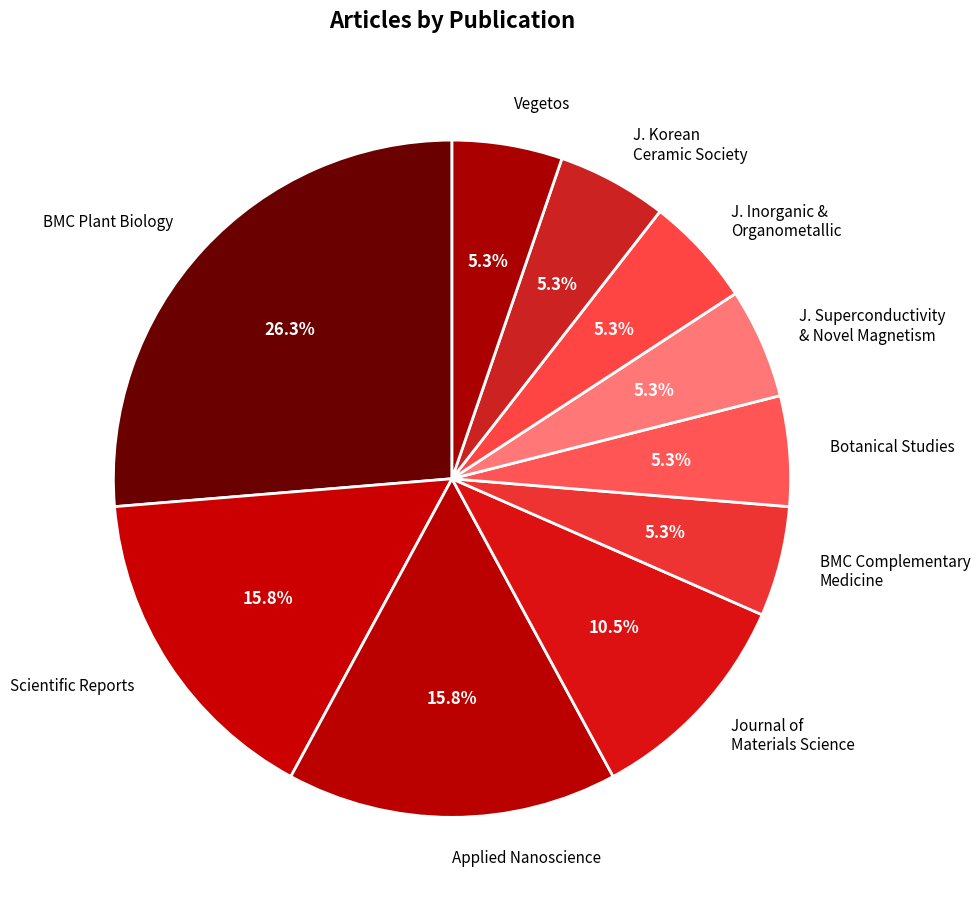

Count the number of slices in the pie.

10